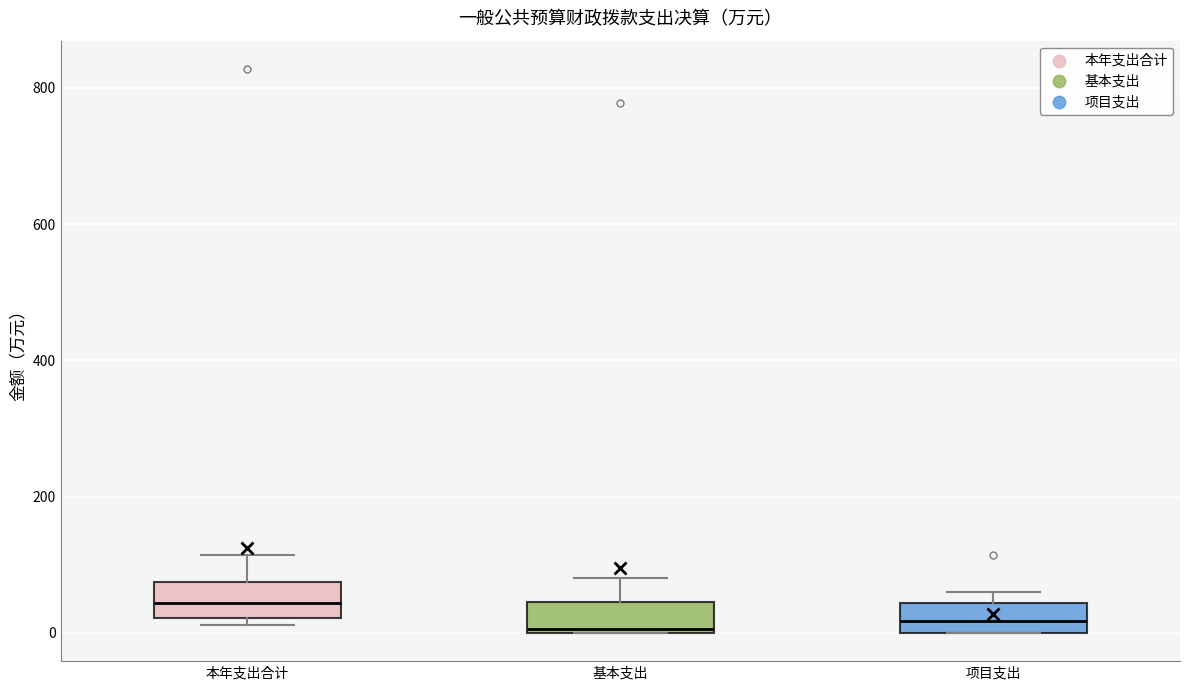

Reading left to right, read every box against the y-axis: the position of its median line, the range the box covers, and the ends of its whiskers. The values are not printed on the chart, so give them approximately, as read against the axis.

本年支出合计: median 40, box 20 to 80, whiskers 20 (just below the box's lower edge) to 120
基本支出: median 0, box 0 to 40, whiskers 0 to 80
项目支出: median 20, box 0 to 40, whiskers 0 to 60